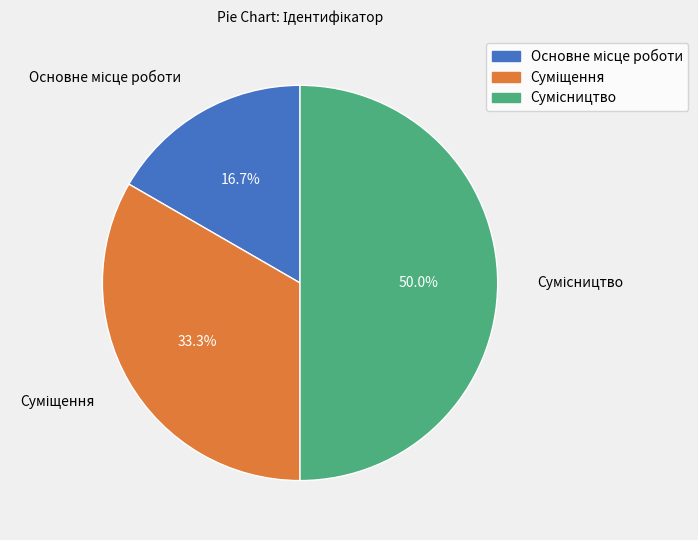

To the nearest percent, what is the difference between the Основне місце роботи and Суміщення slice percentages?

17%